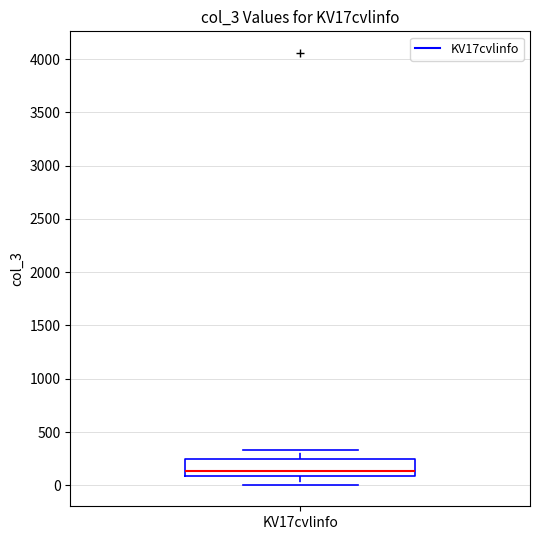

Read this box plot against the y-axis: the position of the median line, the range covered by the box, and the ends of both whiskers. The values are not printed on the chart, so give them approximately, as read against the axis.

median 150, box 100 to 250, whiskers 0 to 350